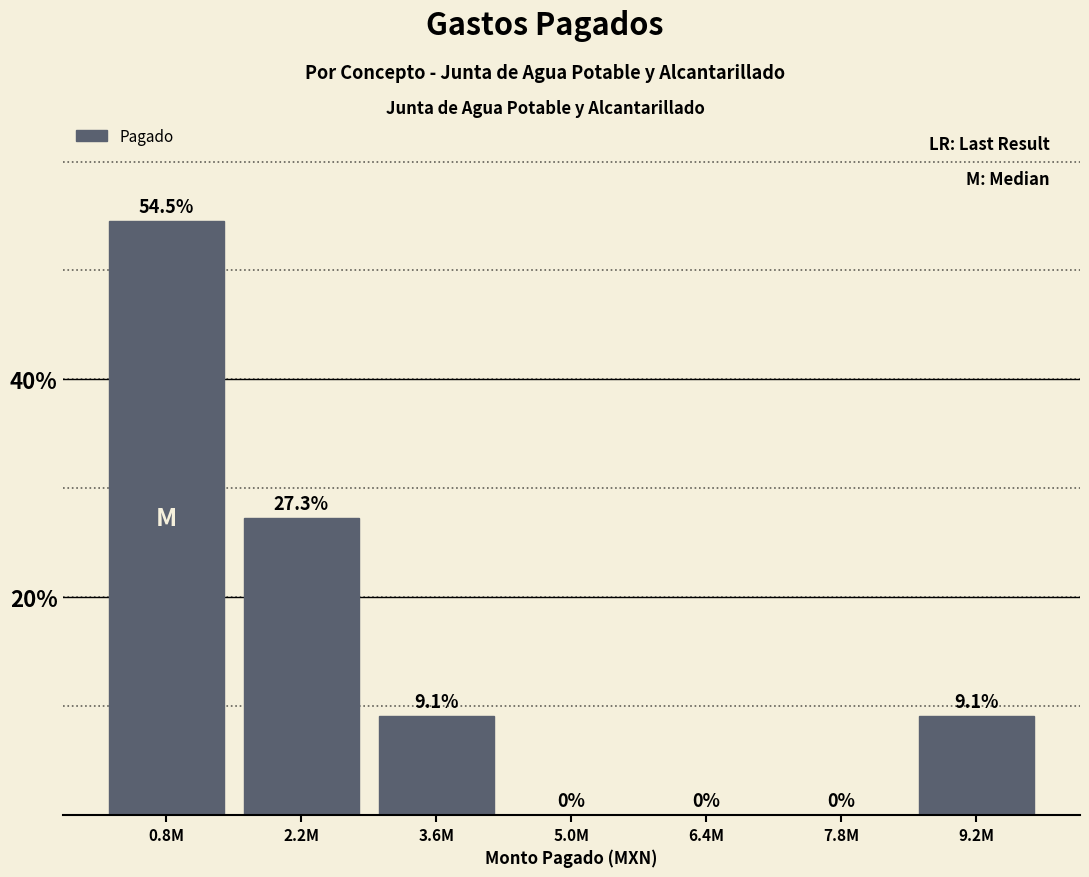

Reading right to left, what are all the values shown in this chart?

9.2M=9.1	7.8M=0.0	6.4M=0.0	5.0M=0.0	3.6M=9.1	2.2M=27.3	0.8M=54.5